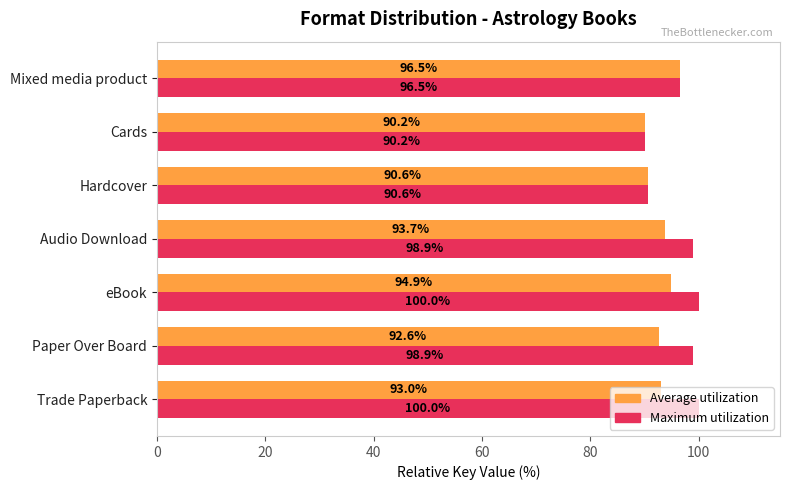

Which series has the widest spread of values?

Maximum utilization